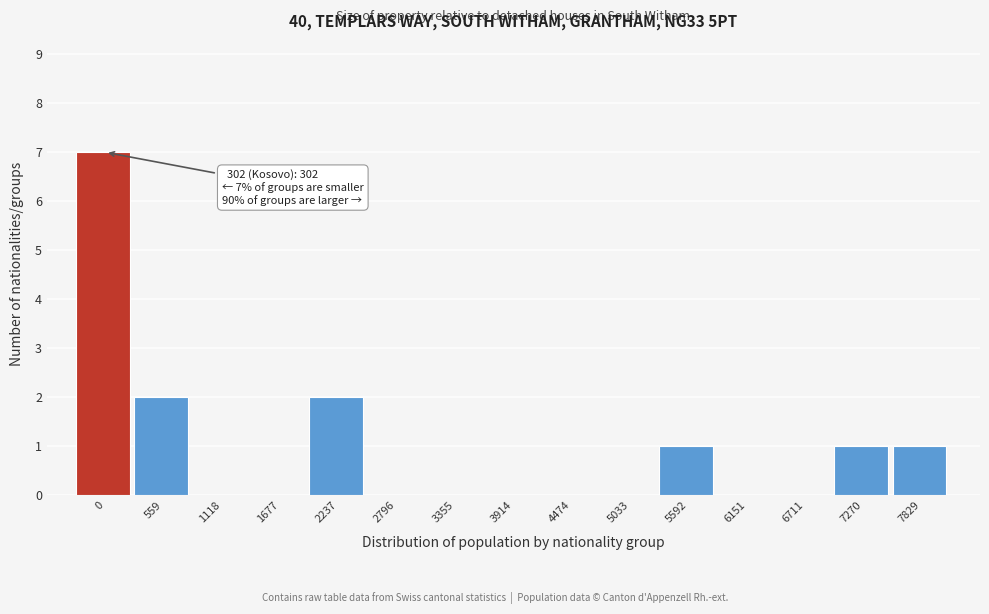

Reading right to left, transcribe all the data shown in this chart.

7829=1	7270=1	6711=0	6151=0	5592=1	5033=0	4474=0	3914=0	3355=0	2796=0	2237=2	1677=0	1118=0	559=2	0=7